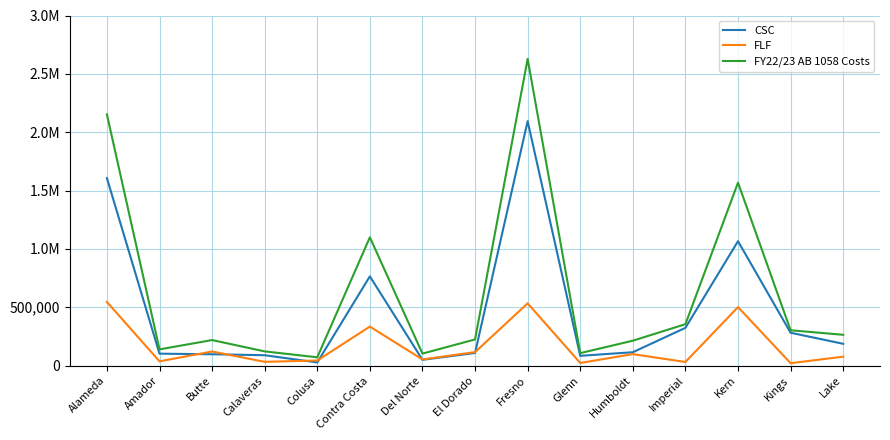

Rank the series at Kings from highest to lowest value.

FY22/23 AB 1058 Costs, CSC, FLF